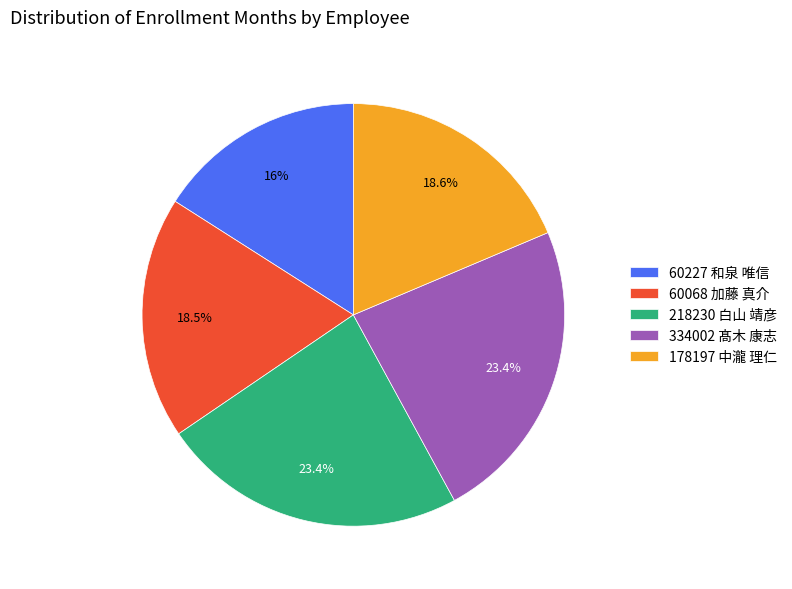

To the nearest percent, what percentage of the pie is 178197 中瀧 理仁?

19%